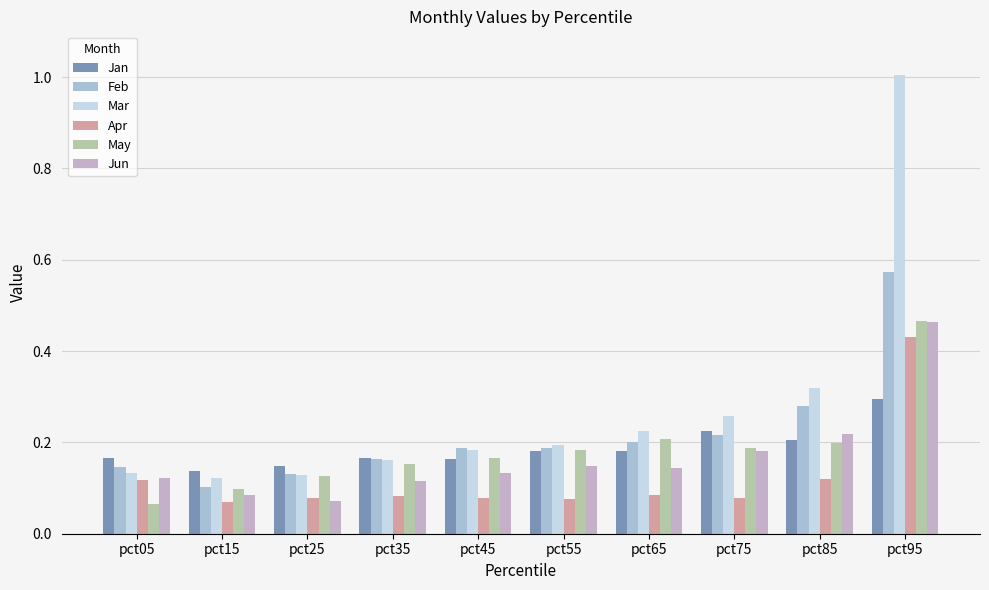

The value of Jan at pct45 is 0.3. True or false?

False